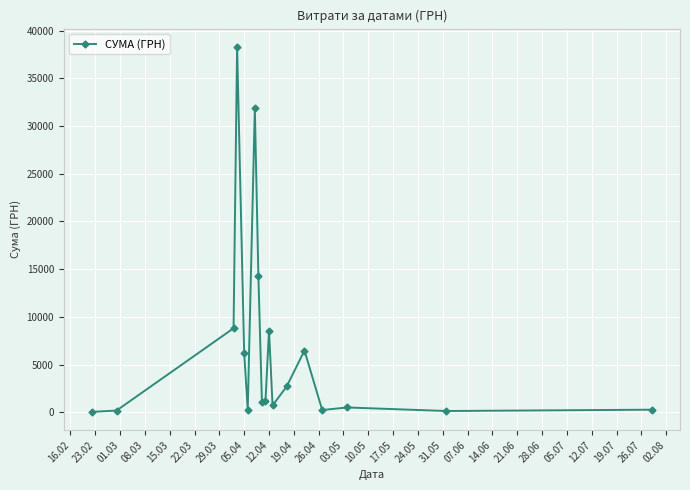

What is the greatest value displayed?

38303.0